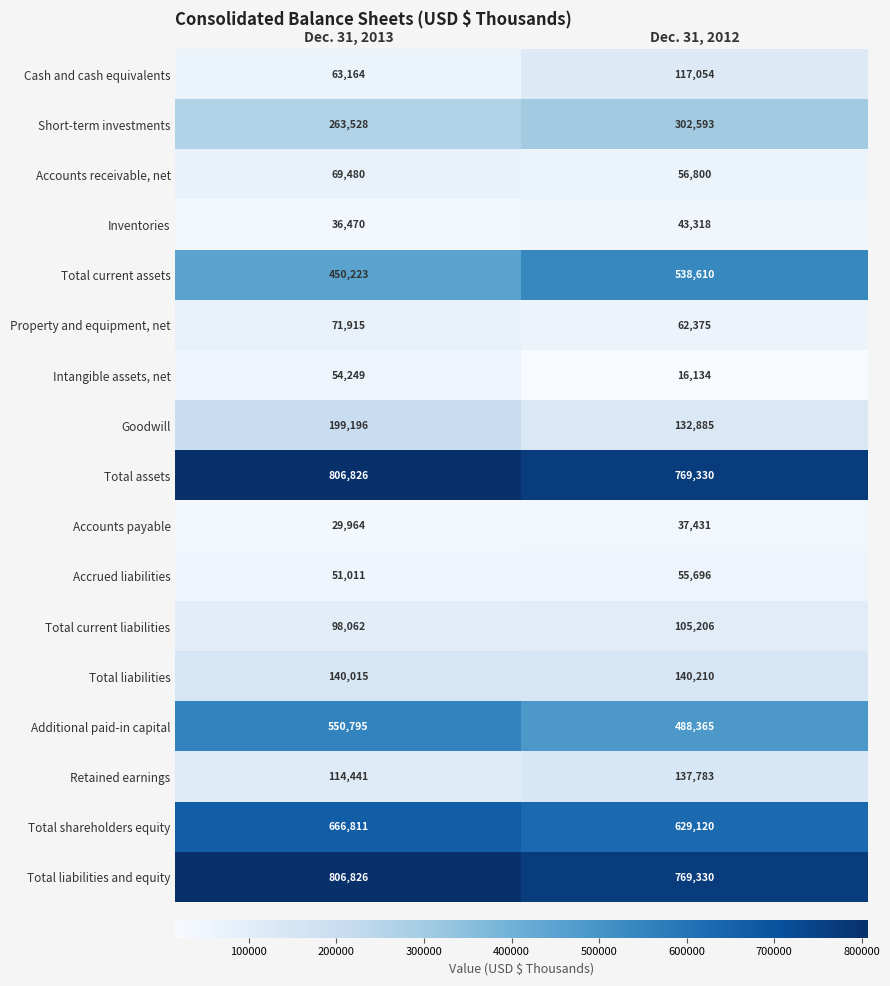

What is the total value across all series at Dec. 31, 2013?

4472976